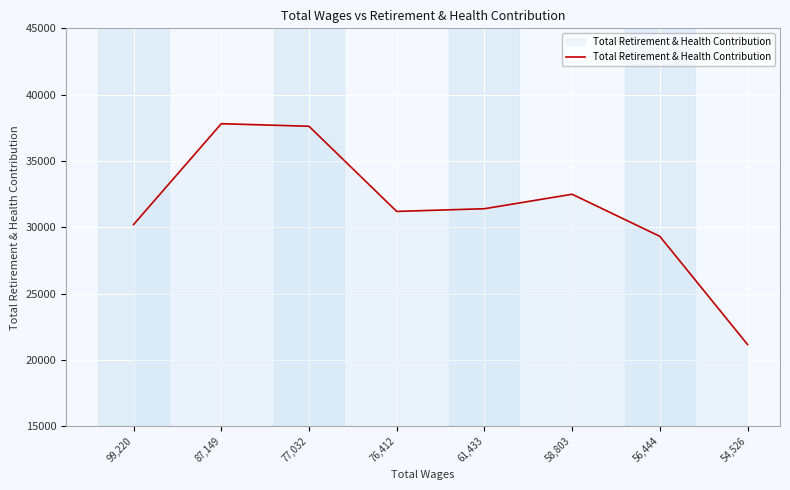

How many lines are shown in the chart?

1